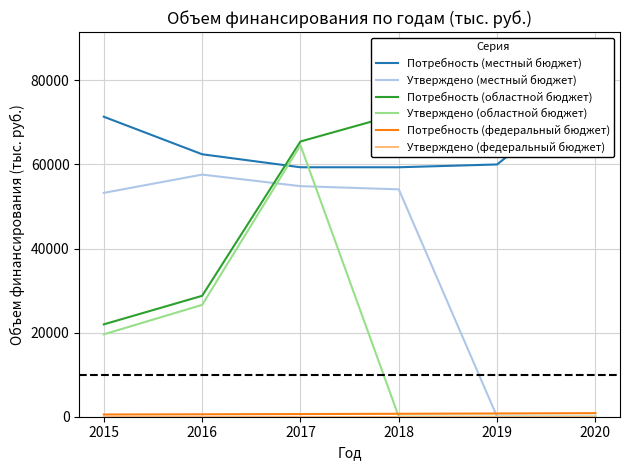

Where does the Потребность (областной бюджет) series first go above 71993?

2018